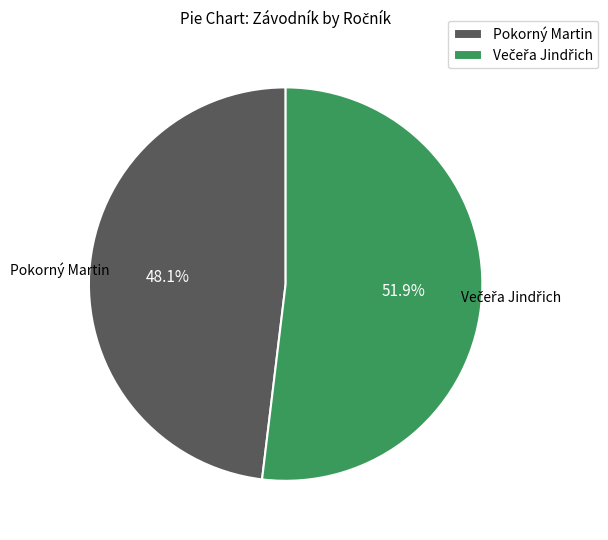

Does any single category account for the majority?

Yes